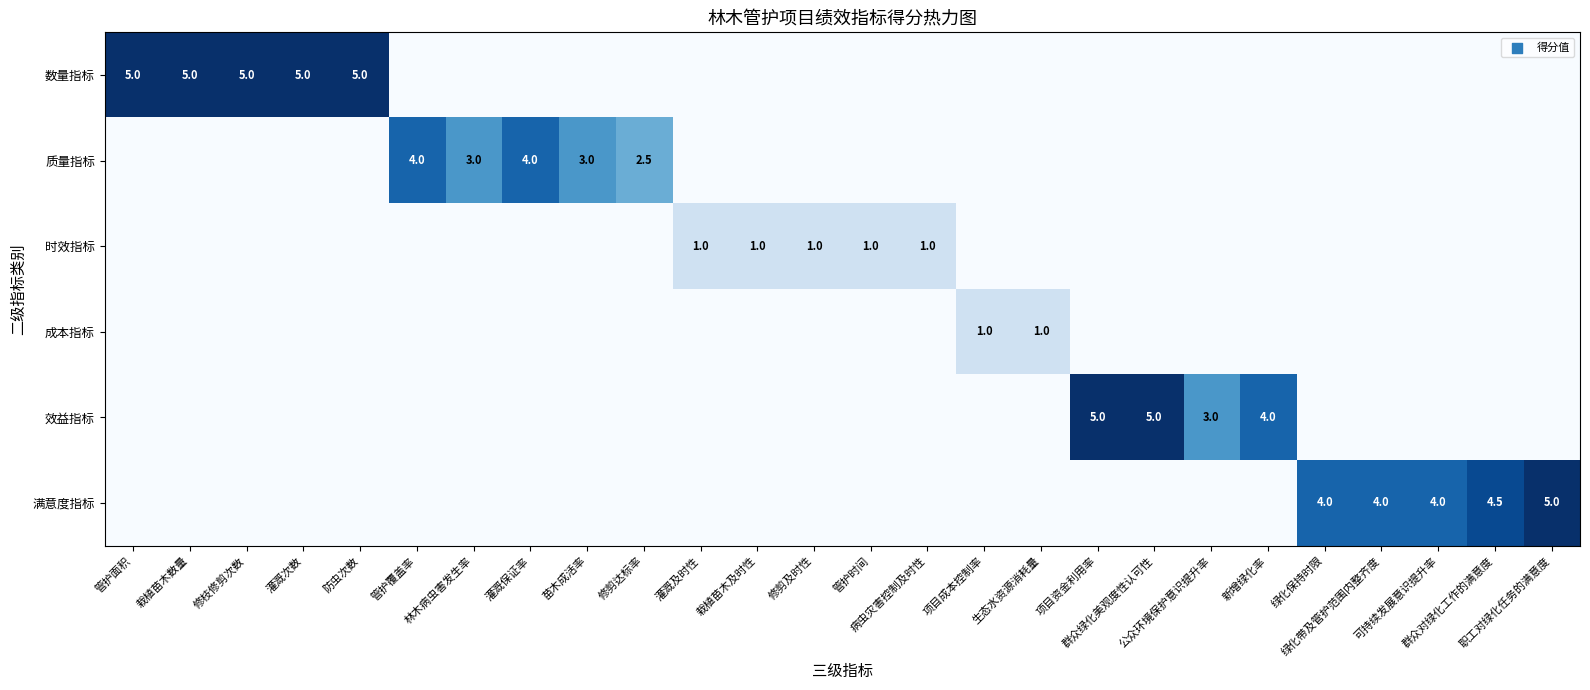

What is the average value of the 效益指标 series?

0.7